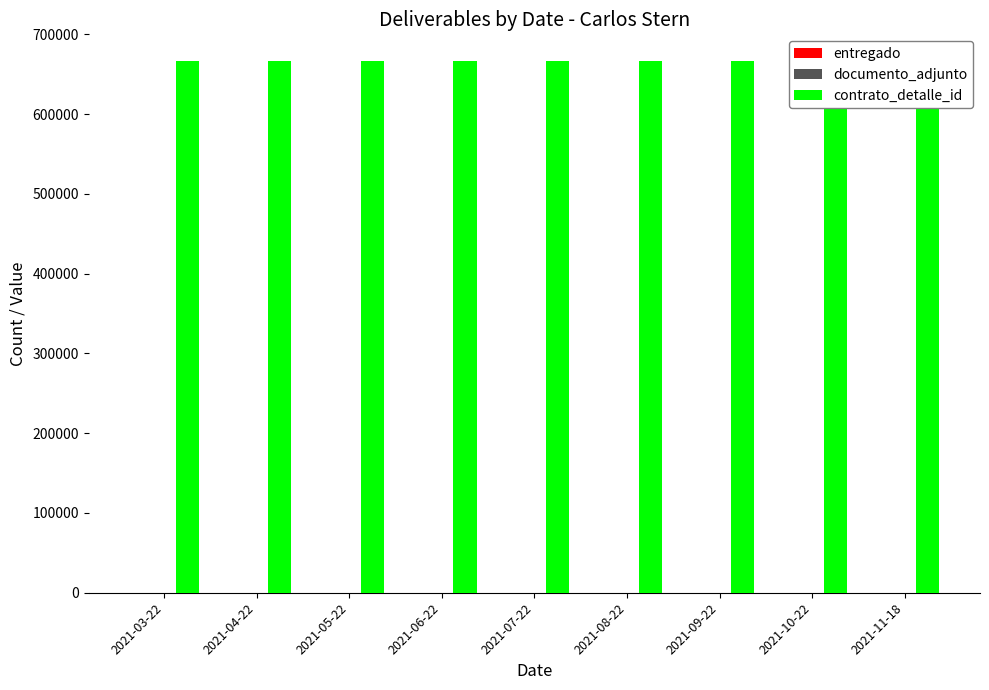

What are all the series names shown in the legend?

entregado, documento_adjunto, contrato_detalle_id